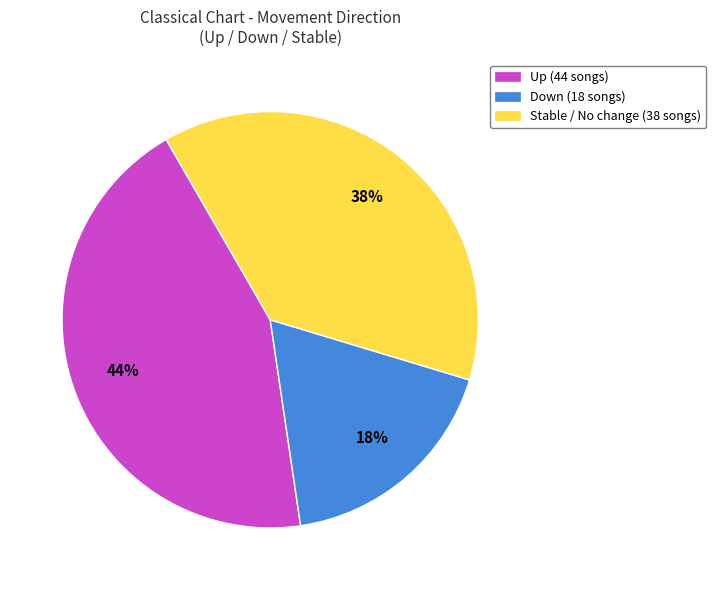

What is the largest slice in the pie chart?

Up (44 songs)